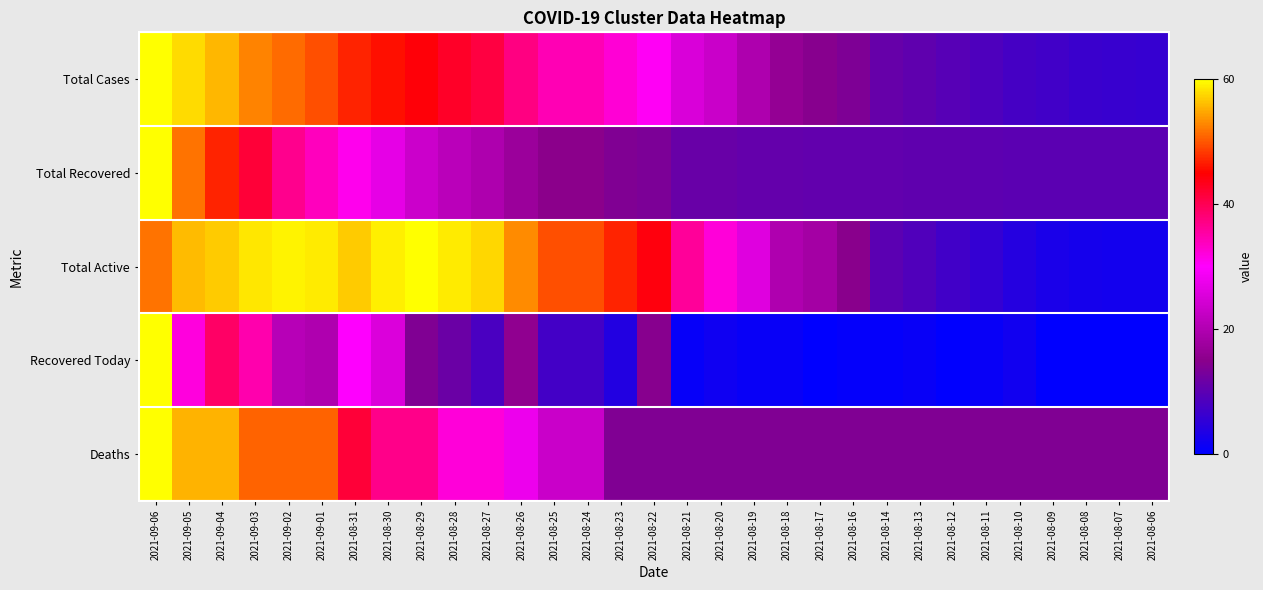

Which series has the widest spread of values?

Recovered Today